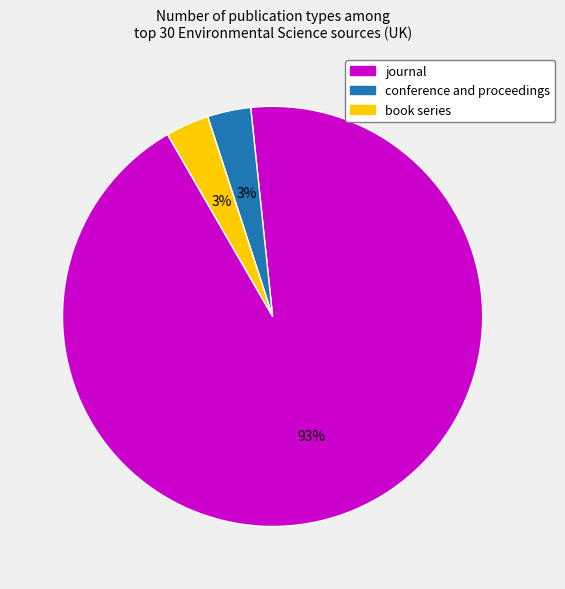

What is the largest slice in the pie chart?

journal